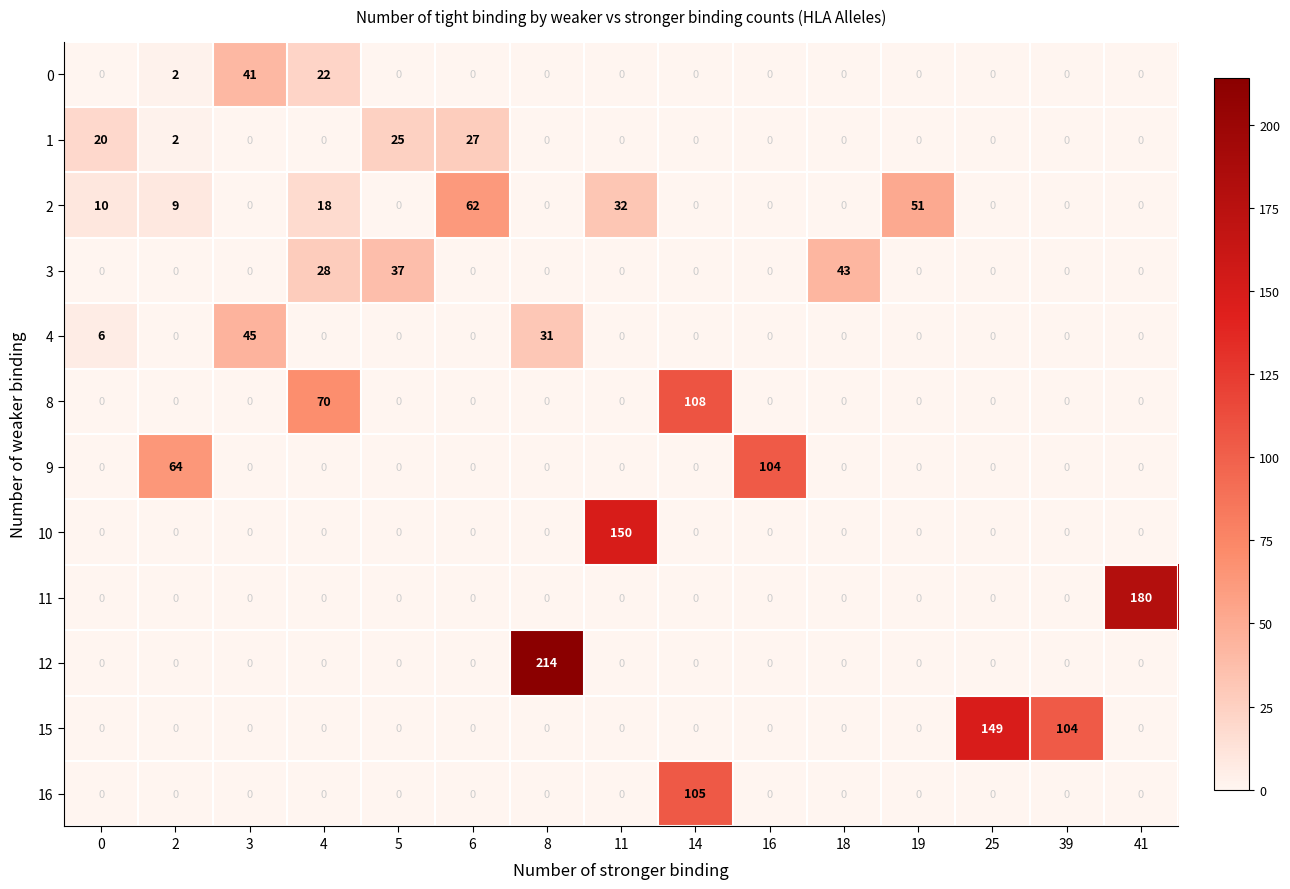

What is the average value of the 16 series?

7